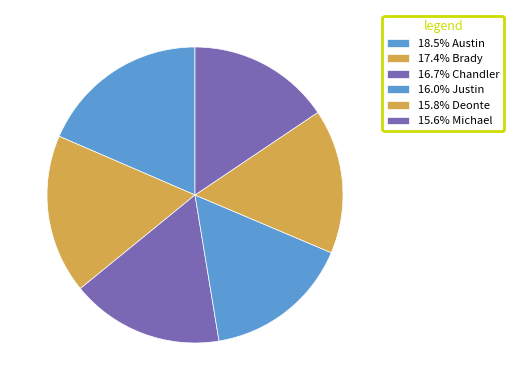

Which category has the biggest portion of the pie?

Austin